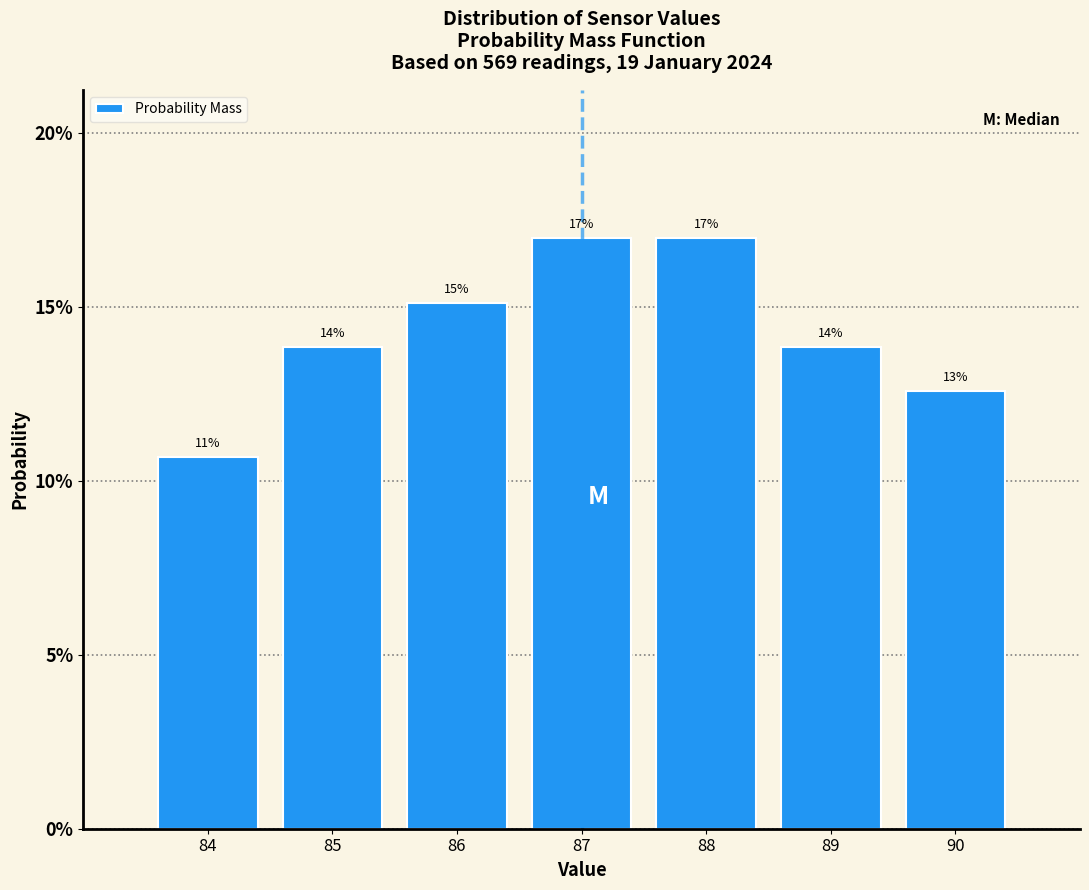

Are the bars horizontal?

No